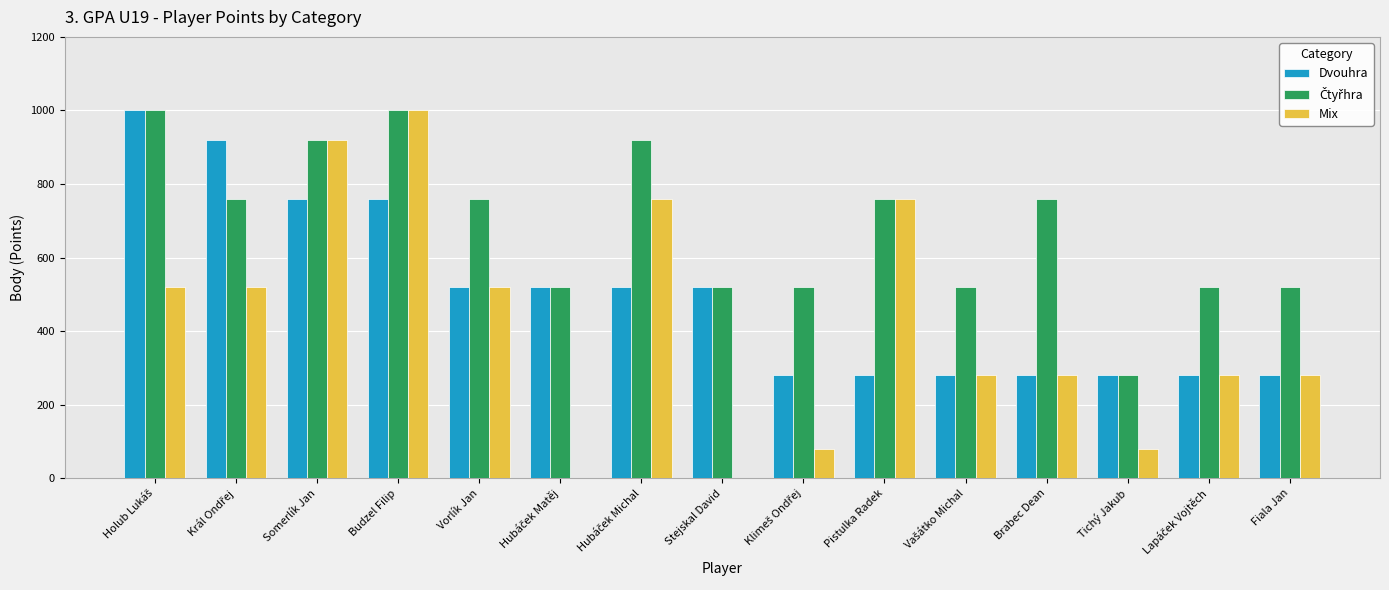

Where is Čtyřhra nearest to the value 640?

Král Ondřej